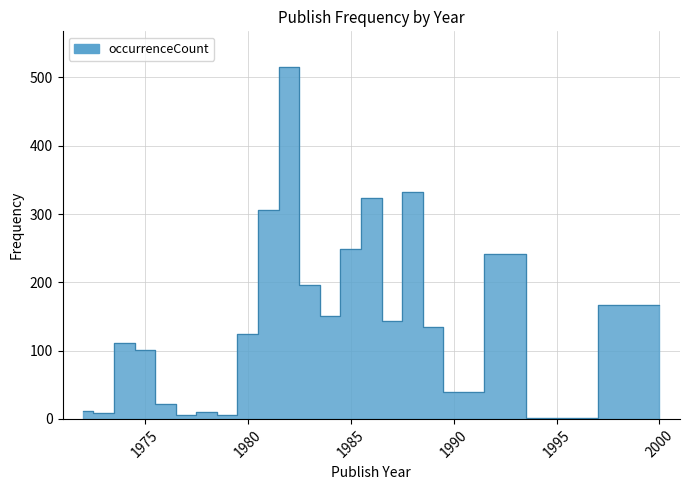

Rank the categories by value from lowest to highest.

1994, 1977, 1979, 1973, 1978, 1972, 1976, 1990, 1975, 1974, 1980, 1989, 1987, 1984, 2000, 1983, 1993, 1985, 1981, 1986, 1988, 1982